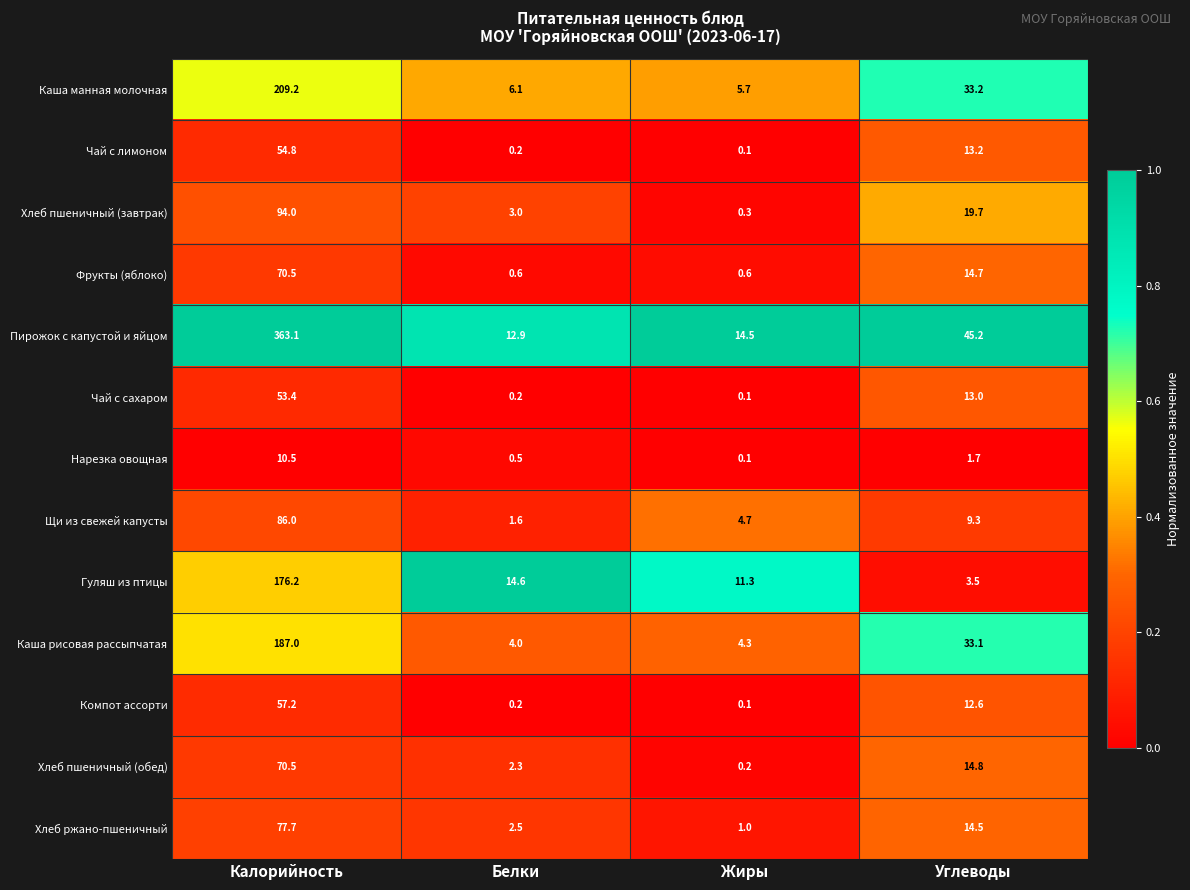

Rank the categories by Хлеб ржано-пшеничный value from highest to lowest.

Калорийность, Углеводы, Белки, Жиры